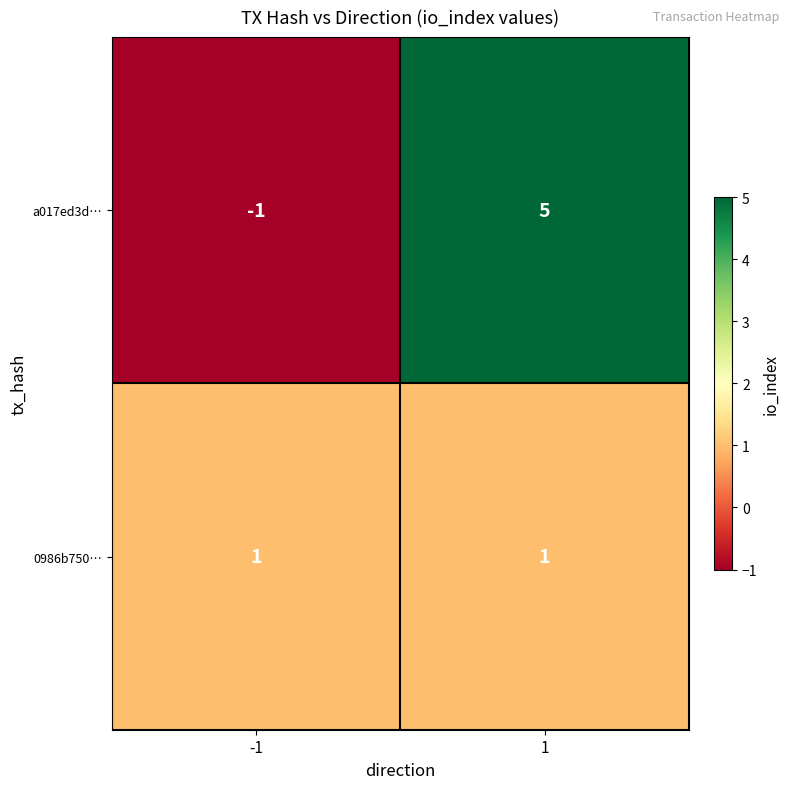

Reading right to left, transcribe all the data shown in this chart.

a017ed3d…: 1=5	-1=-1
0986b750…: 1=1	-1=1